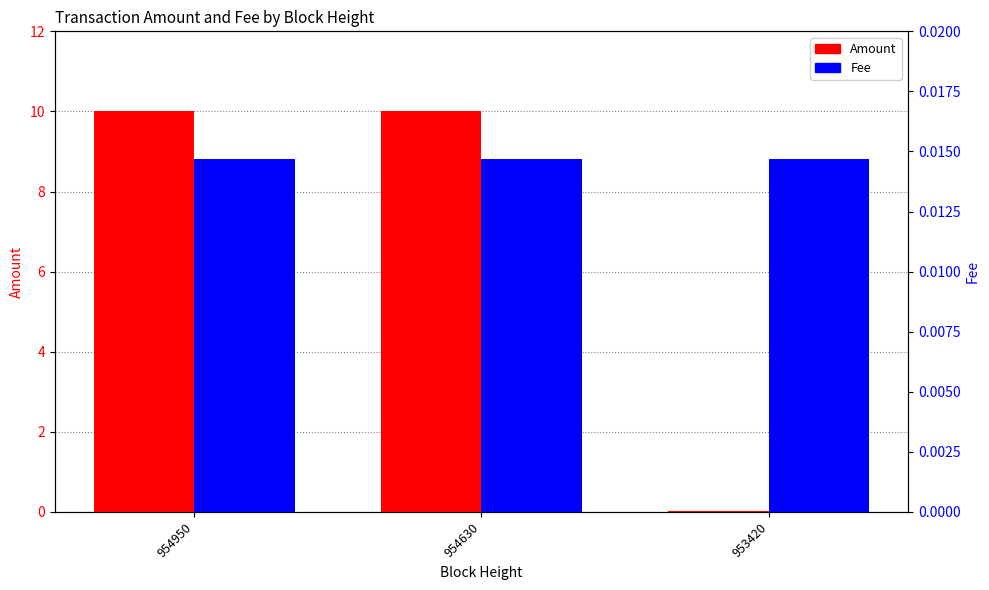

Reading left to right, what are all the values shown in this chart?

Amount: 954950=10.0	954630=10.0	953420=0.0
Fee: 954950=0.0	954630=0.0	953420=0.0